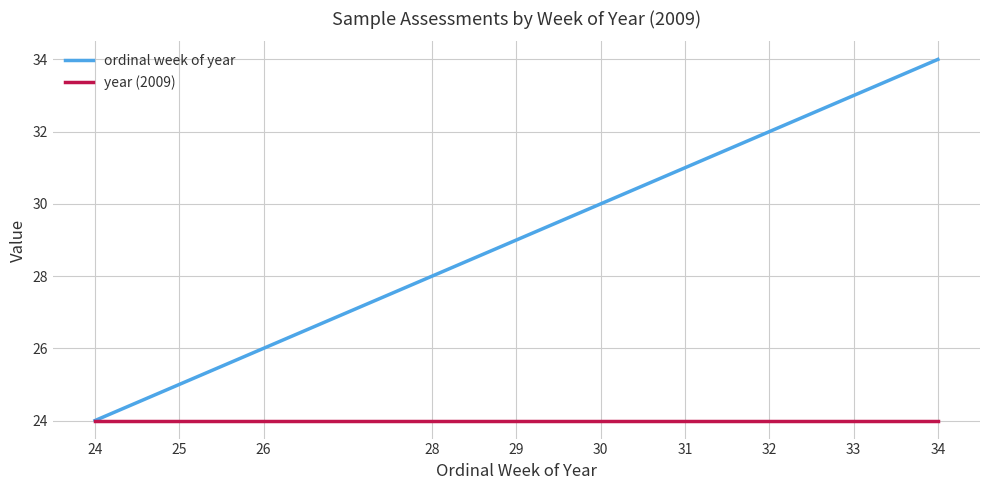

What is the spread (max minus min) of values at 25?

1